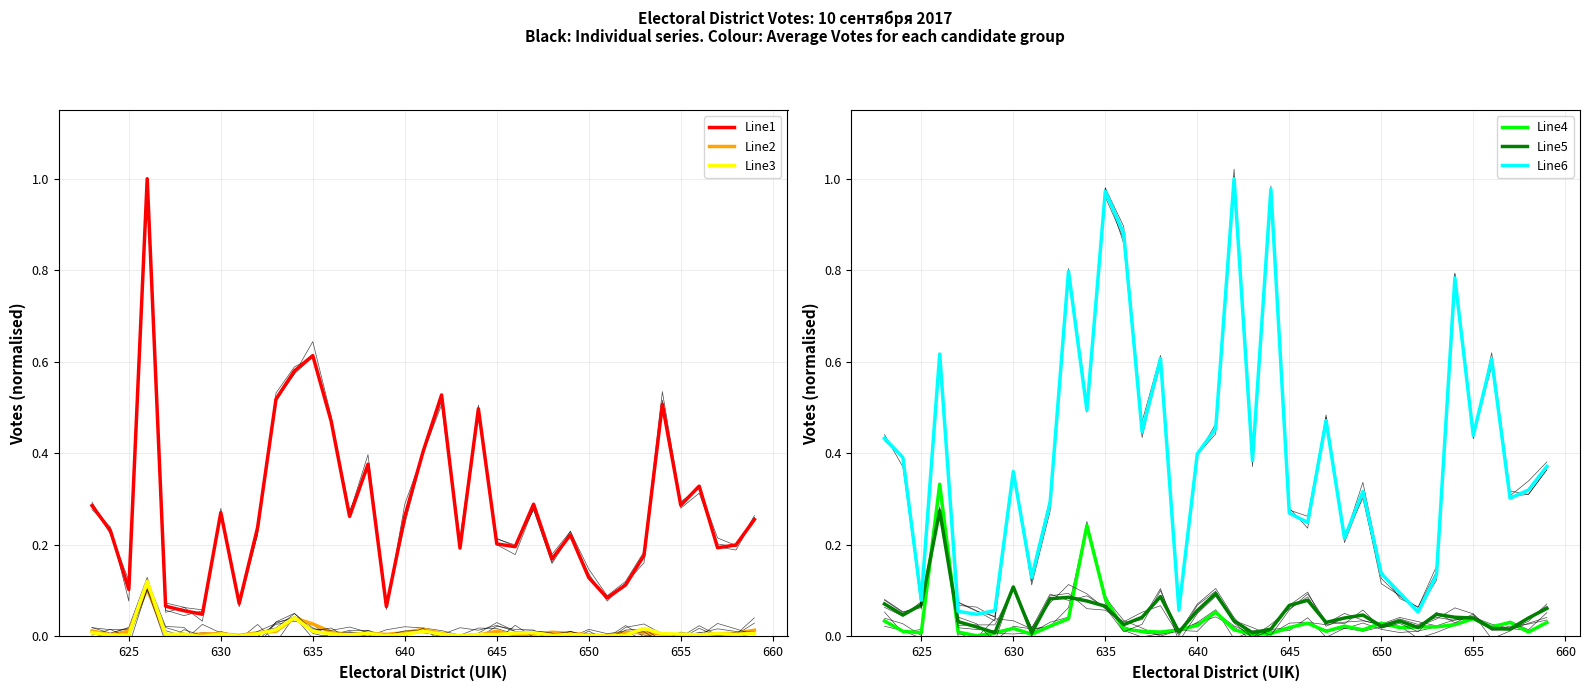

List the series in order of their peak value, highest first.

Line1, Line6, Line4, Line5, Line3, Line2